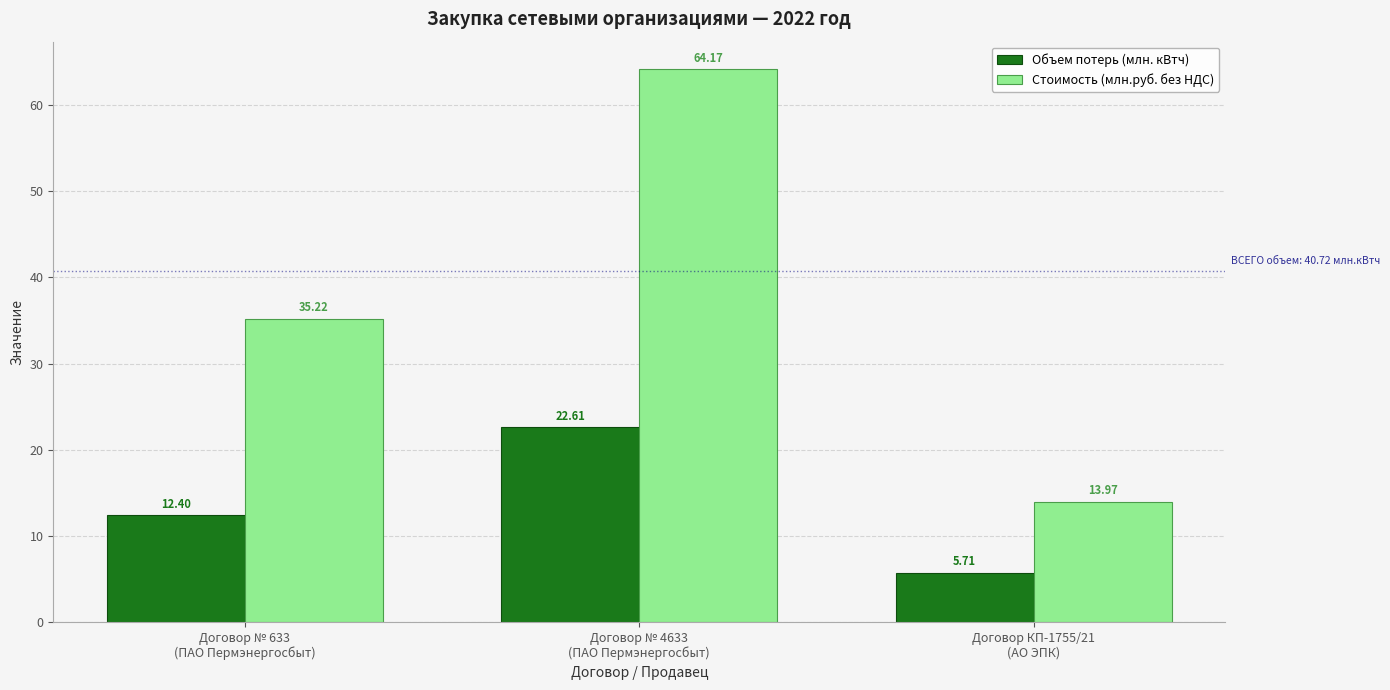

Which series has the widest spread of values?

Стоимость (млн.руб. без НДС)